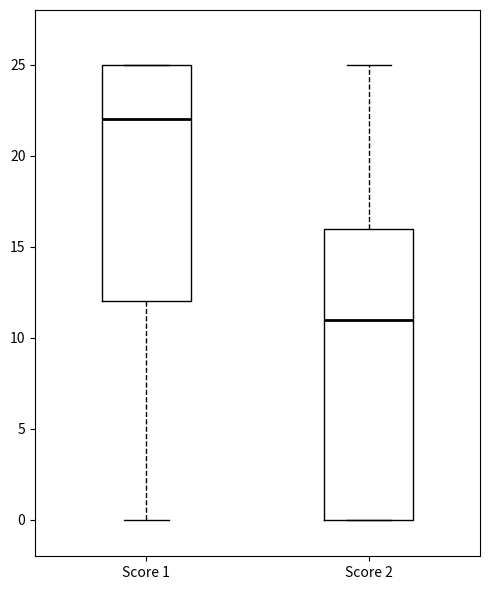

Comparing the boxes themselves (not the whiskers), which one is the tallest?

Score 2